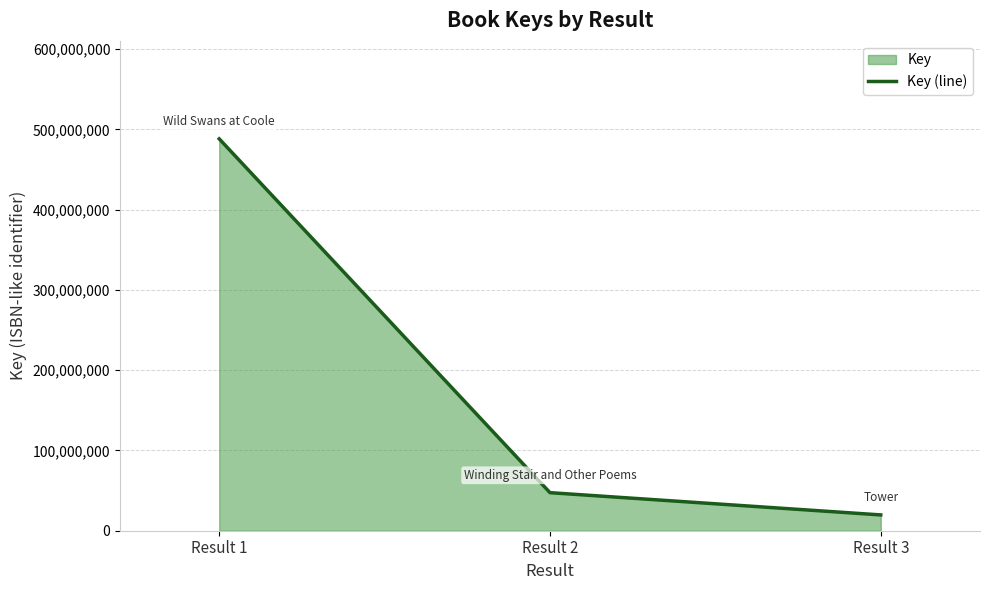

What is the sum of the values at Result 1 and Result 2?

535608053